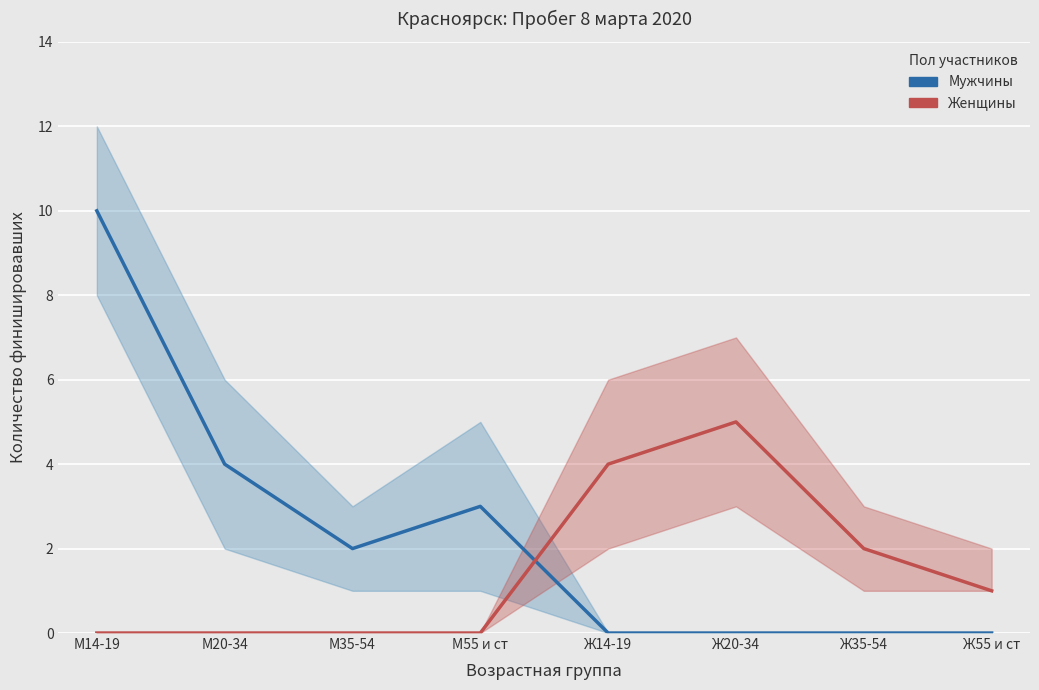

What is the spread (max minus min) of values at Ж35-54?

2